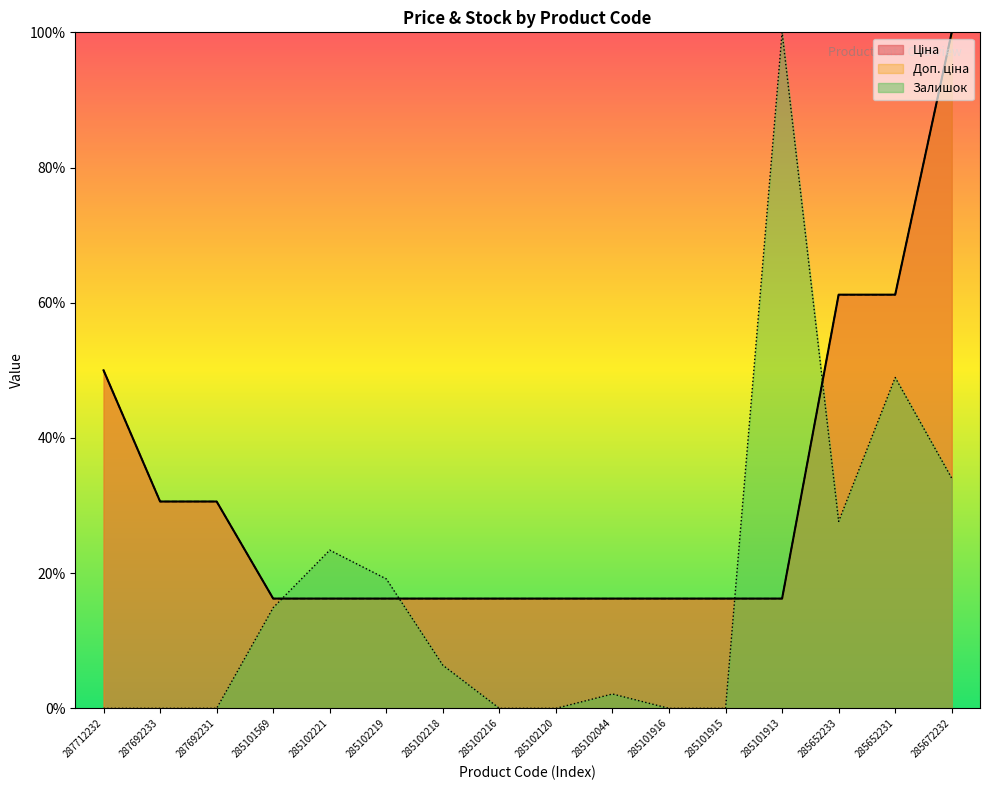

True or false: Ціна has more than 1 points higher than both neighbors.

False